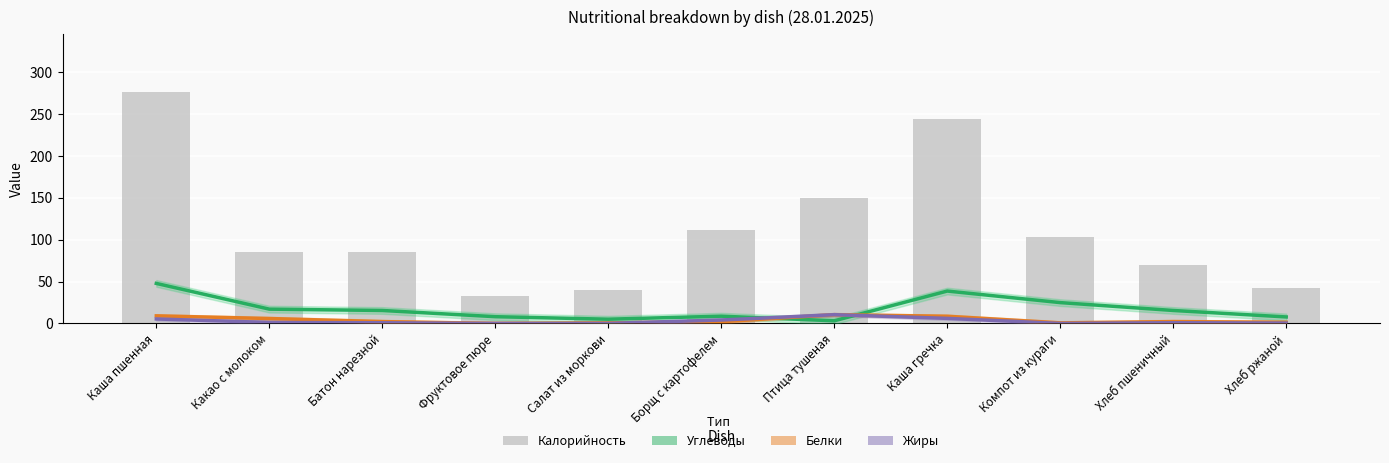

What position from the left is Фруктовое пюре?

4